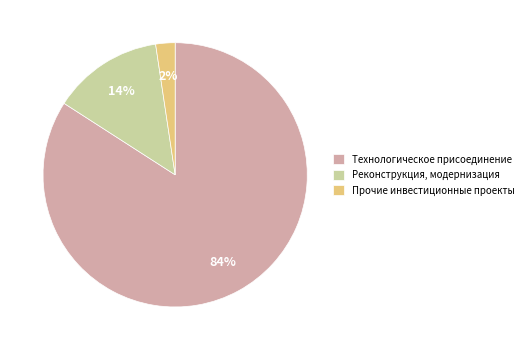

What is the smallest slice in the pie chart?

Прочие инвестиционные проекты